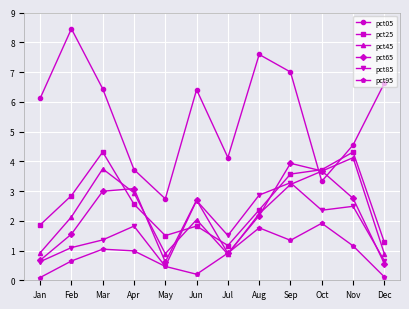

True or false: pct45 has a value of 2.1 at Feb.

True